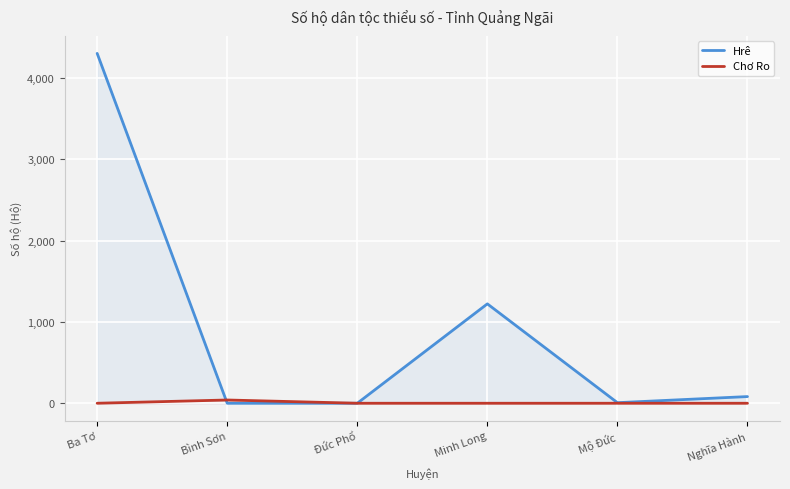

What is the difference between the maximum and minimum values in the Hrê series?

4302